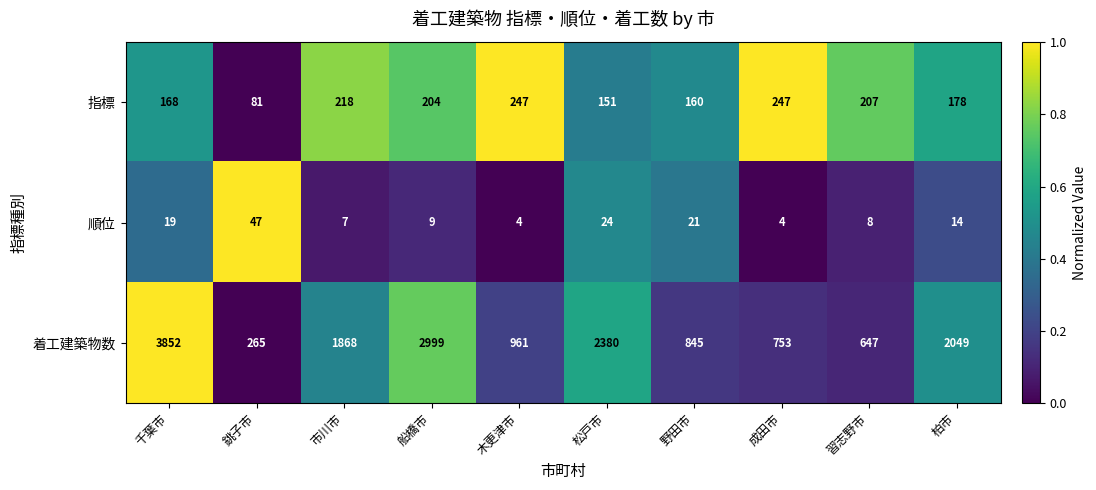

Which series changed the most between 松戸市 and 習志野市?

着工建築物数